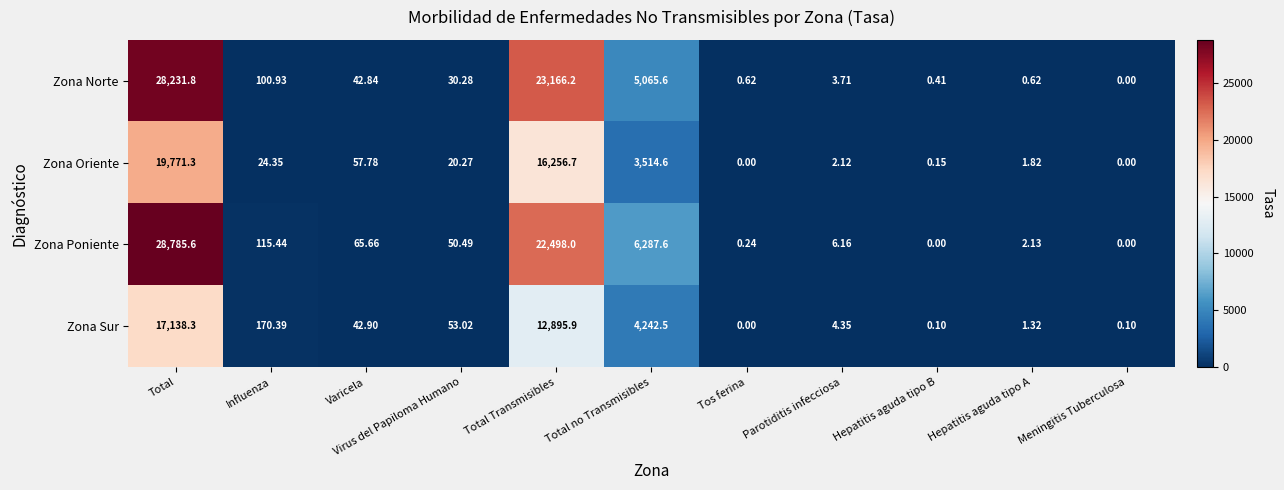

At which category is the sum across all series the highest?

Total